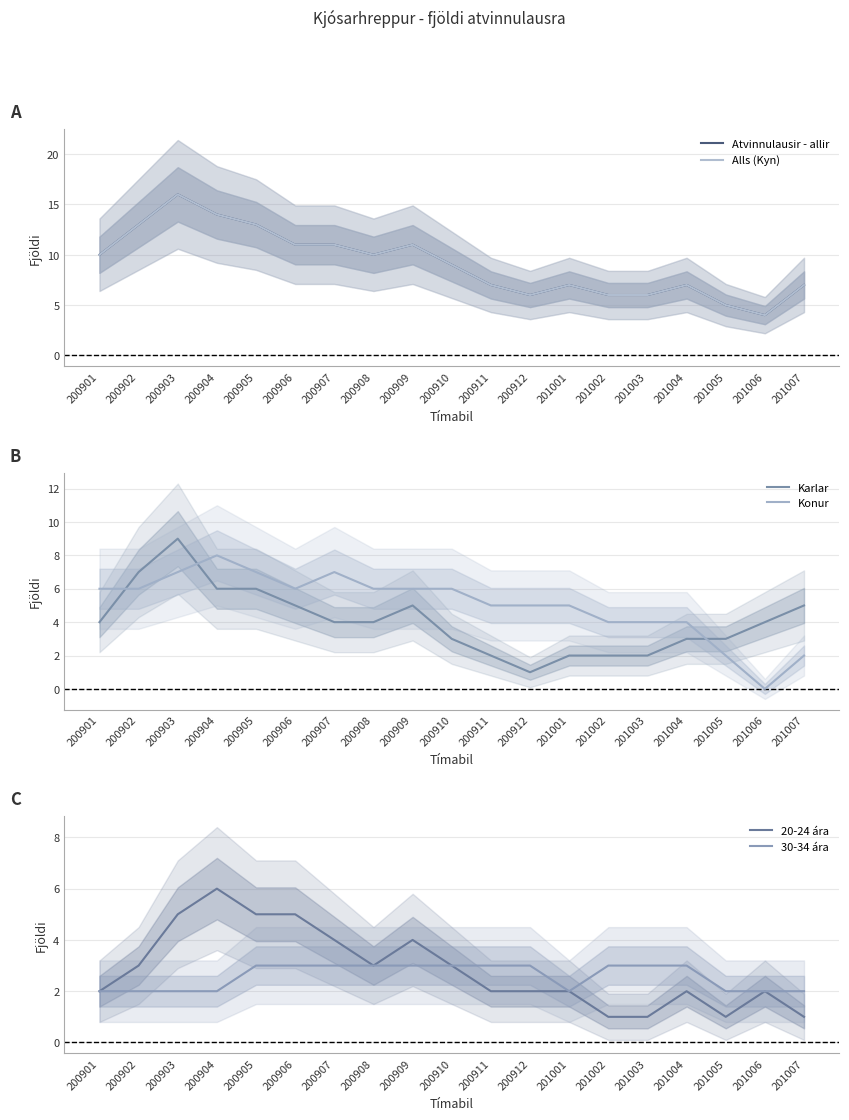

Rank the categories by 20-24 ára value from highest to lowest.

200904, 200903, 200905, 200906, 200907, 200909, 200902, 200908, 200910, 200901, 200911, 200912, 201001, 201004, 201006, 201002, 201003, 201005, 201007